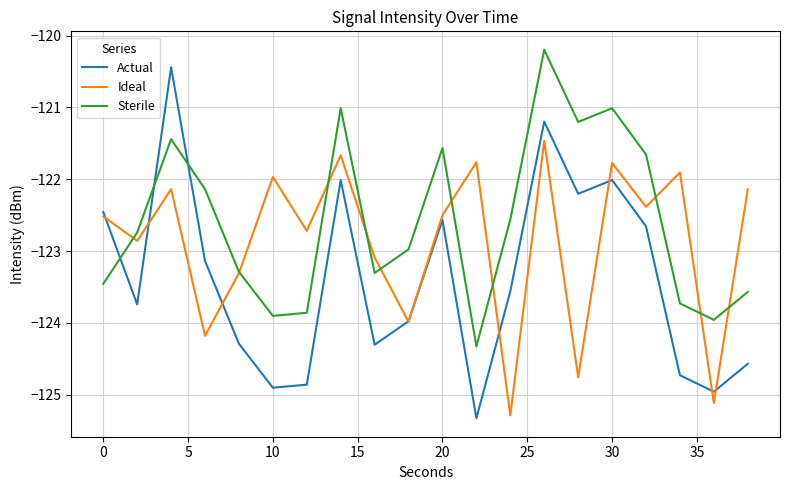

Which series has the largest total across all categories?

Sterile